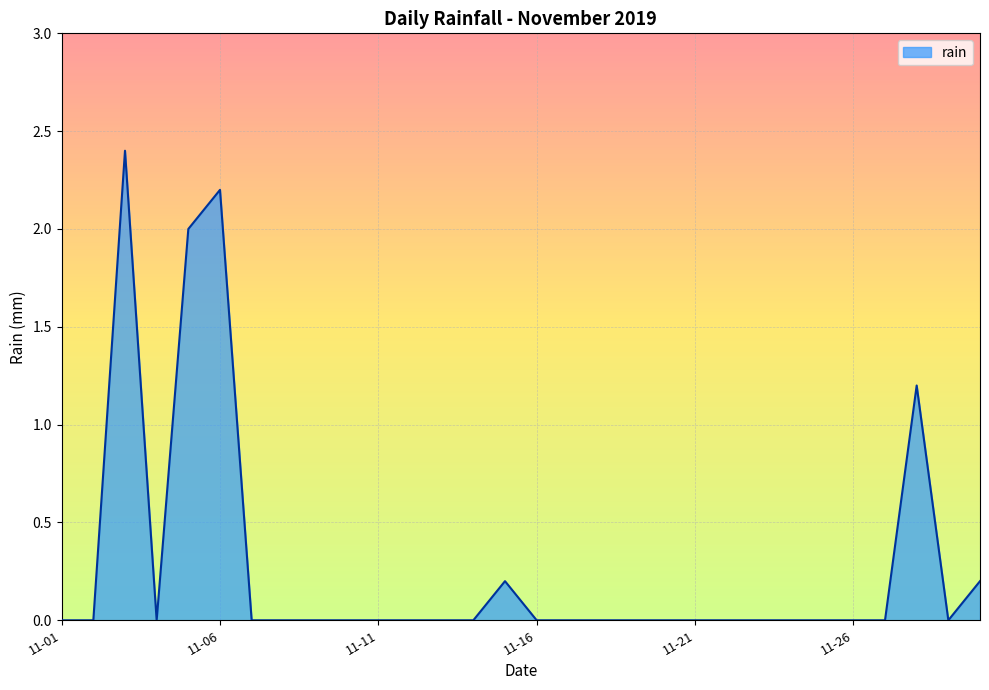

What is the difference between the maximum and minimum values?

2.4